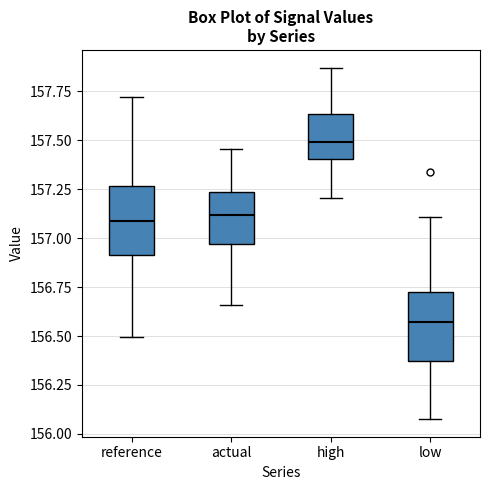

Reading left to right, transcribe this box plot: for each box, give where its median line is, the range the box spans, and where its two whiskers end, as read against the y-axis. The values are not printed on the chart, so give them approximately, as read against the axis.

reference: median 157.10, box 156.90 to 157.25, whiskers 156.50 to 157.70
actual: median 157.10, box 156.95 to 157.25, whiskers 156.65 to 157.45
high: median 157.50, box 157.40 to 157.65, whiskers 157.20 to 157.85
low: median 156.55, box 156.35 to 156.75, whiskers 156.10 to 157.10